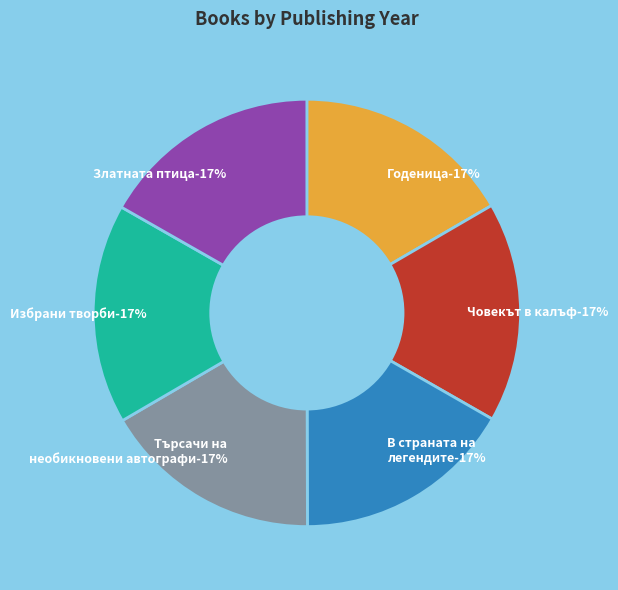

How many segments does this pie chart have?

6